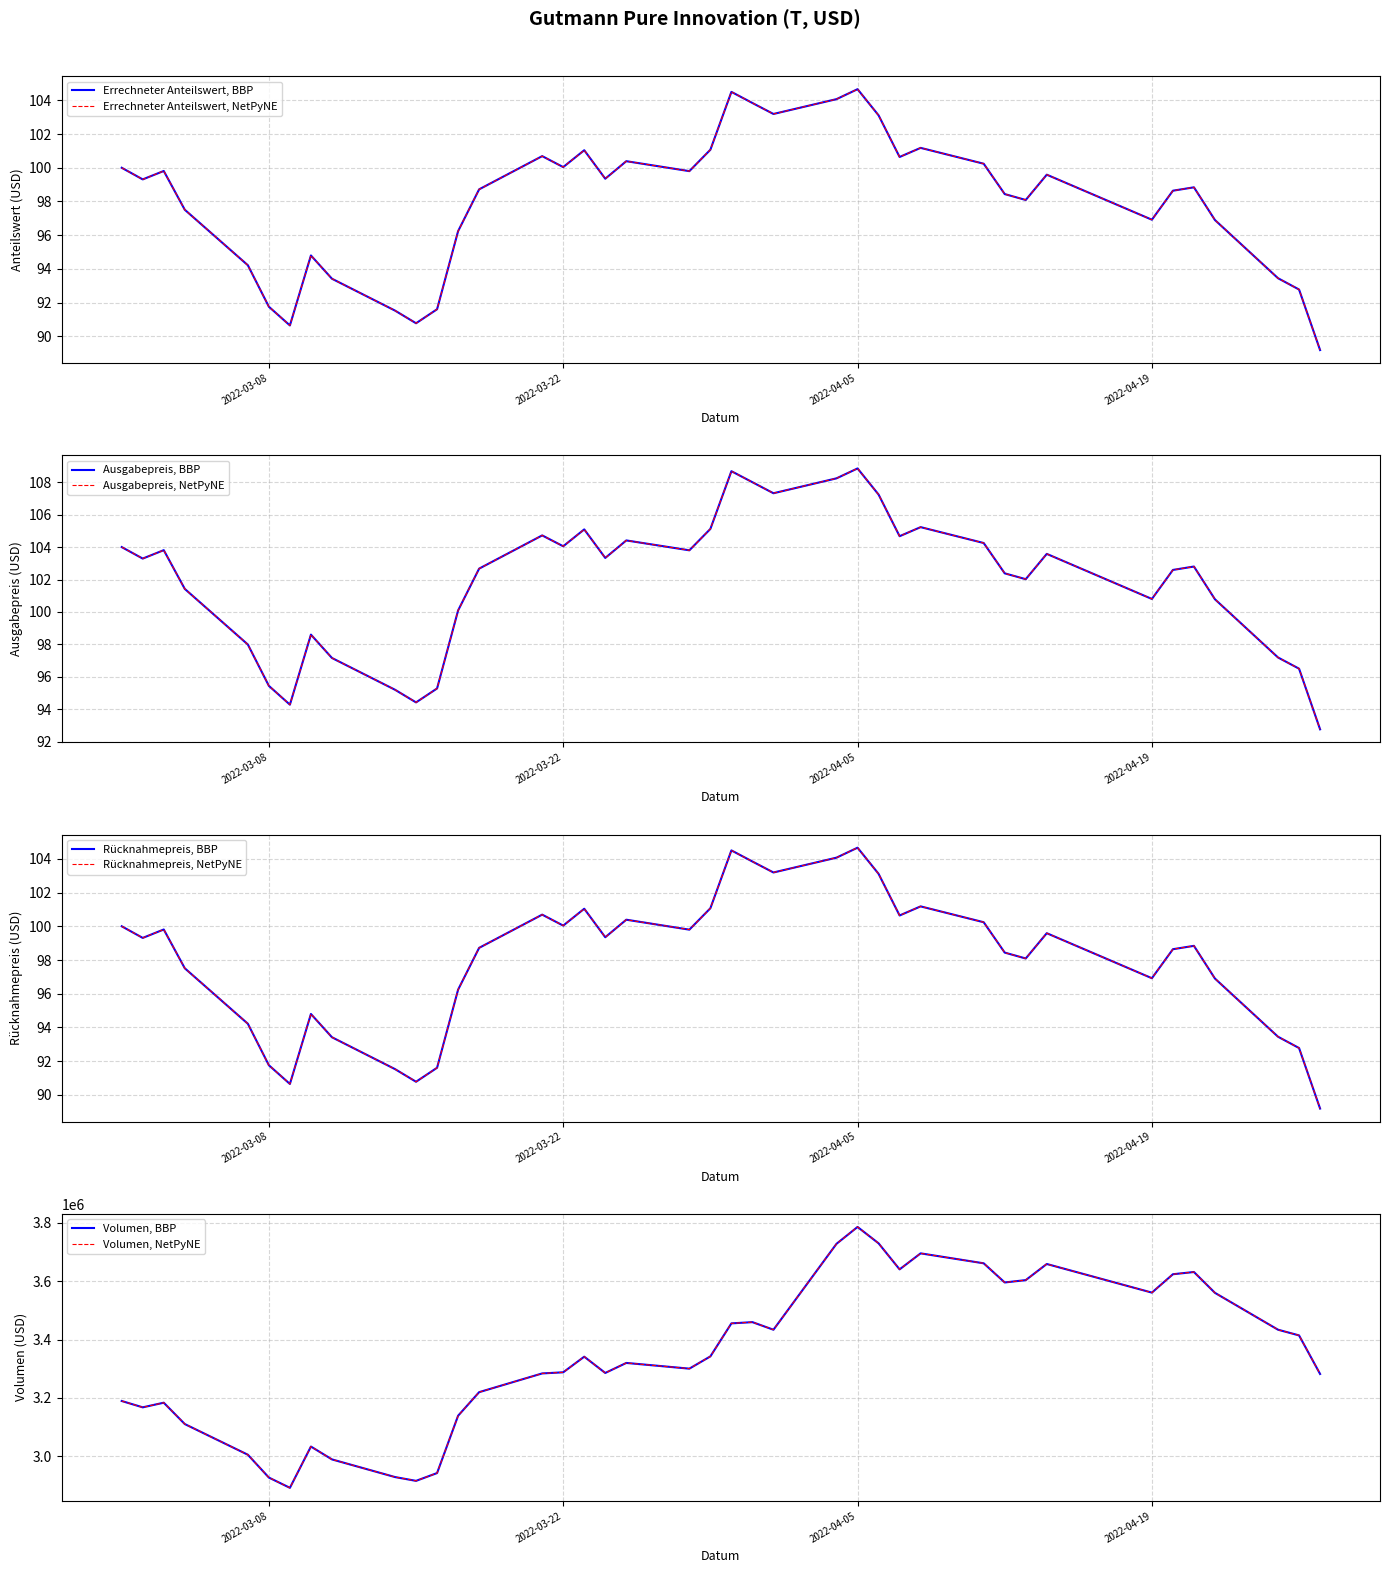

What is the value of the Errechneter Anteilswert point at the 14th from the left?

98.7